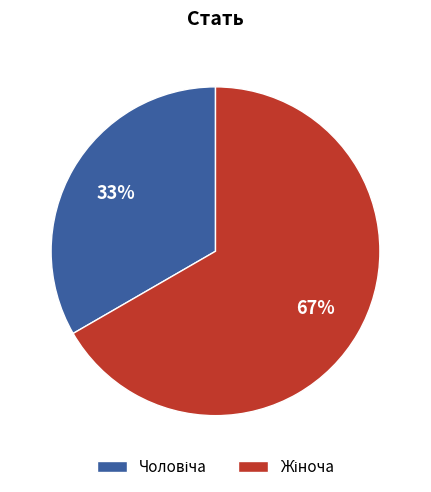

Count the number of slices in the pie.

2